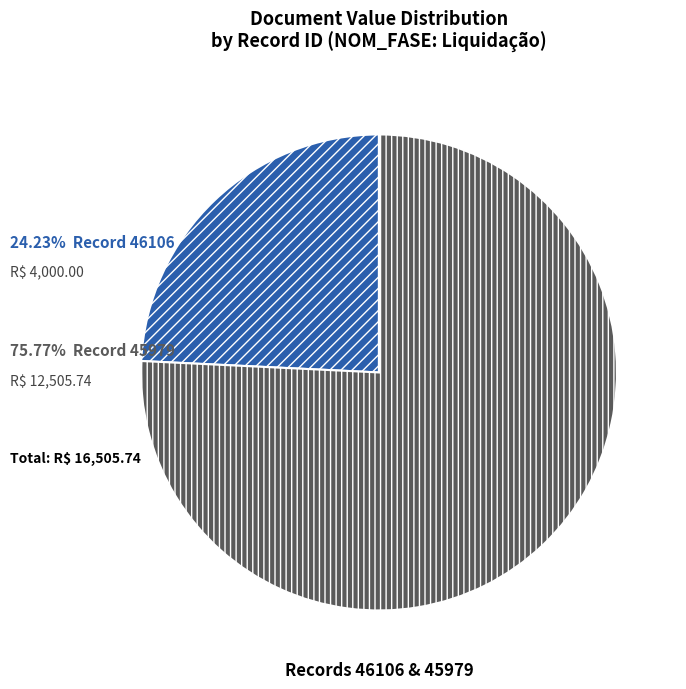

Does any single category account for the majority?

Yes